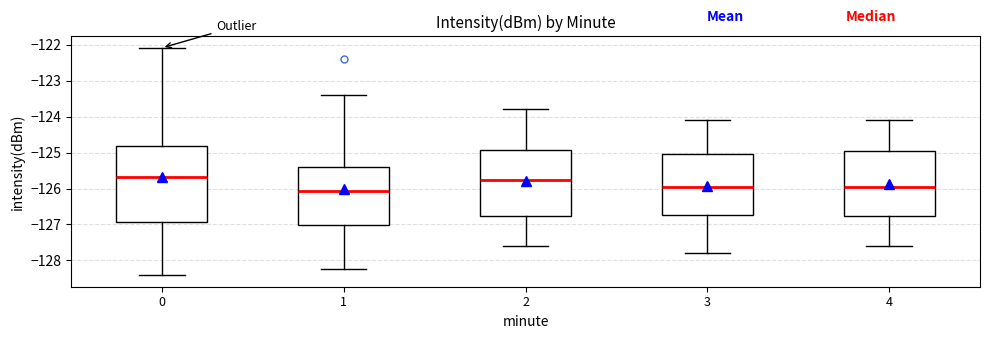

Reading left to right, transcribe this box plot: for each box, give where its median line is, the range the box spans, and where its two whiskers end, as read against the y-axis. The values are not printed on the chart, so give them approximately, as read against the axis.

0: median -125.7, box -126.9 to -124.8, whiskers -128.4 to -122.1
1: median -126.1, box -127.0 to -125.4, whiskers -128.2 to -123.4
2: median -125.7, box -126.8 to -124.9, whiskers -127.6 to -123.8
3: median -125.9, box -126.7 to -125.0, whiskers -127.8 to -124.1
4: median -125.9, box -126.8 to -124.9, whiskers -127.6 to -124.1